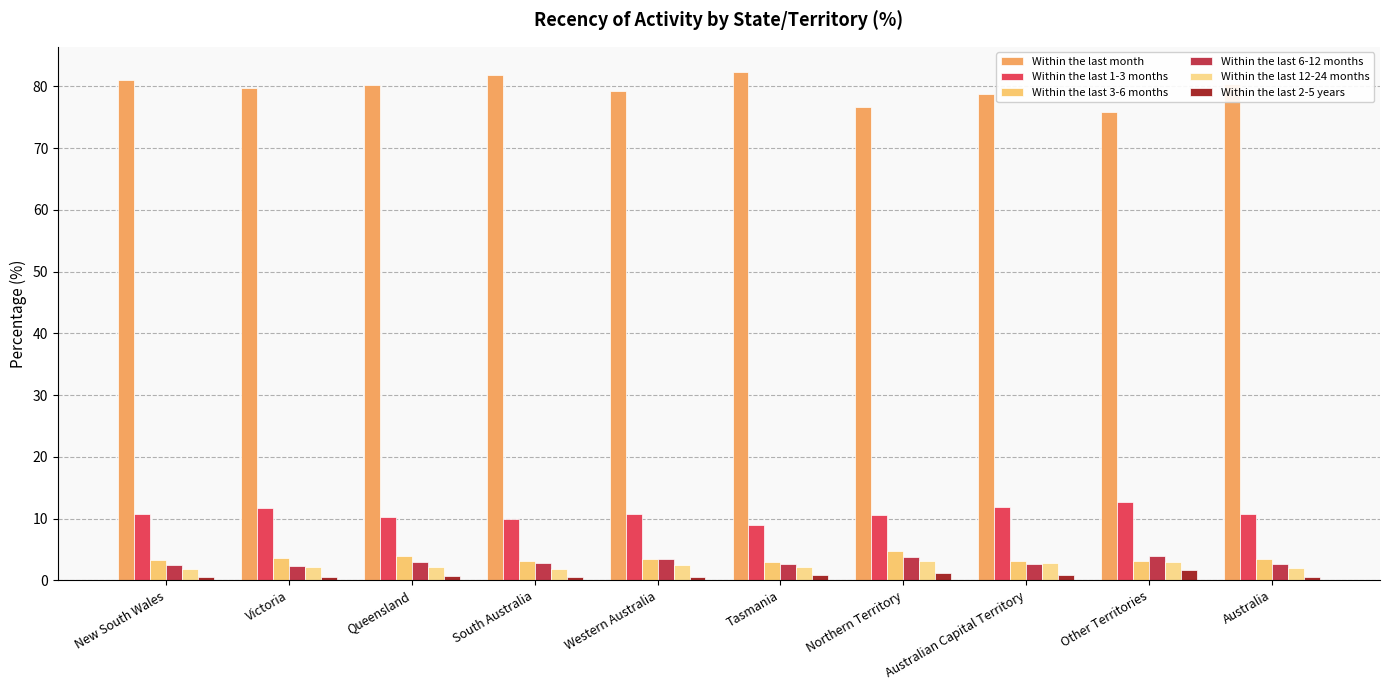

What is the difference between the second highest and second lowest values in the Within the last 12-24 months series?

1.0